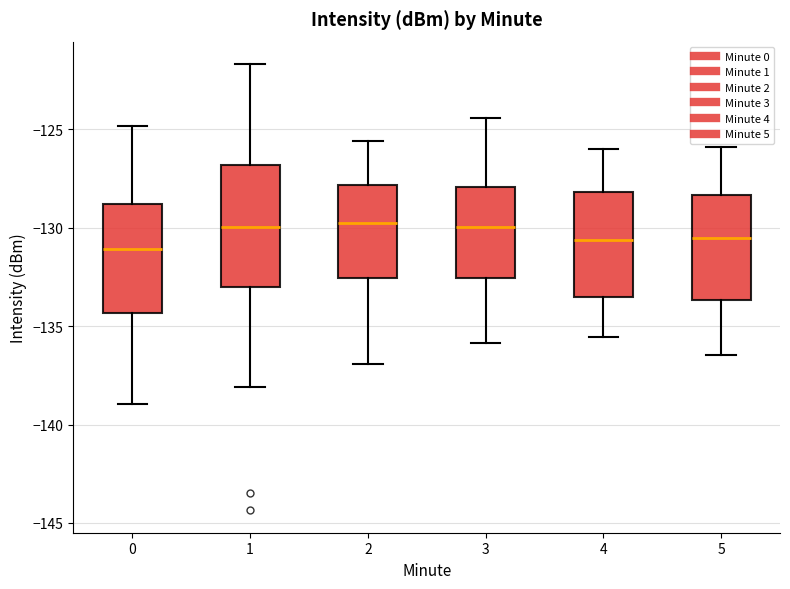

Where does the median line of the box at x = 1 sit on the y-axis? The values are not printed on the chart, so give them approximately, as read against the axis.

-130.0